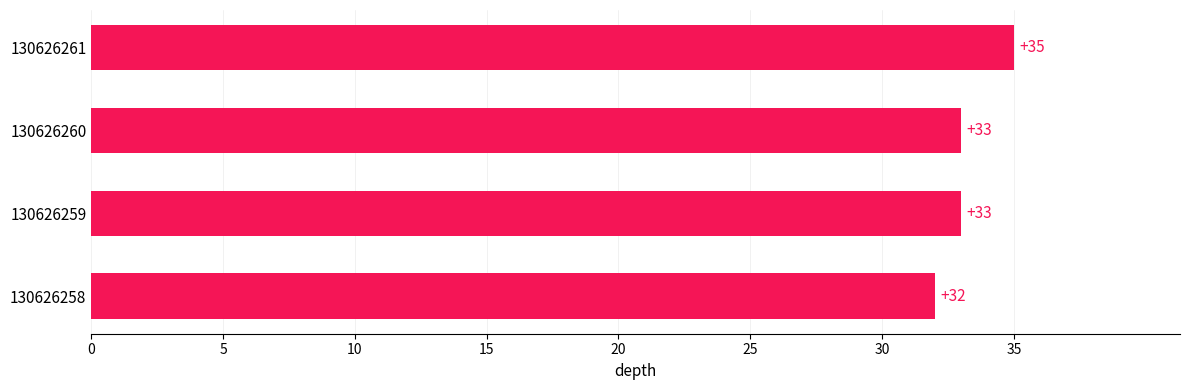

What is the difference between the maximum and minimum values?

3